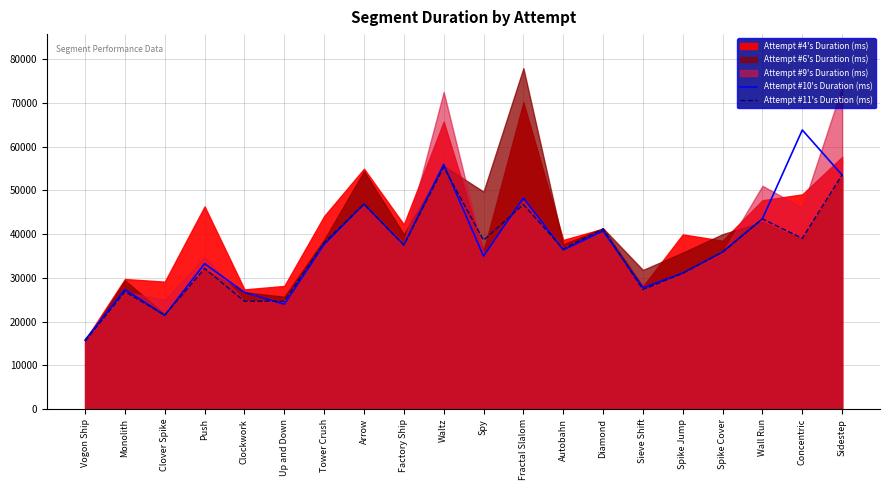

Is the value of Attempt #11's Duration (ms) at Sidestep greater than the value of Attempt #10's Duration (ms) at Up and Down?

Yes